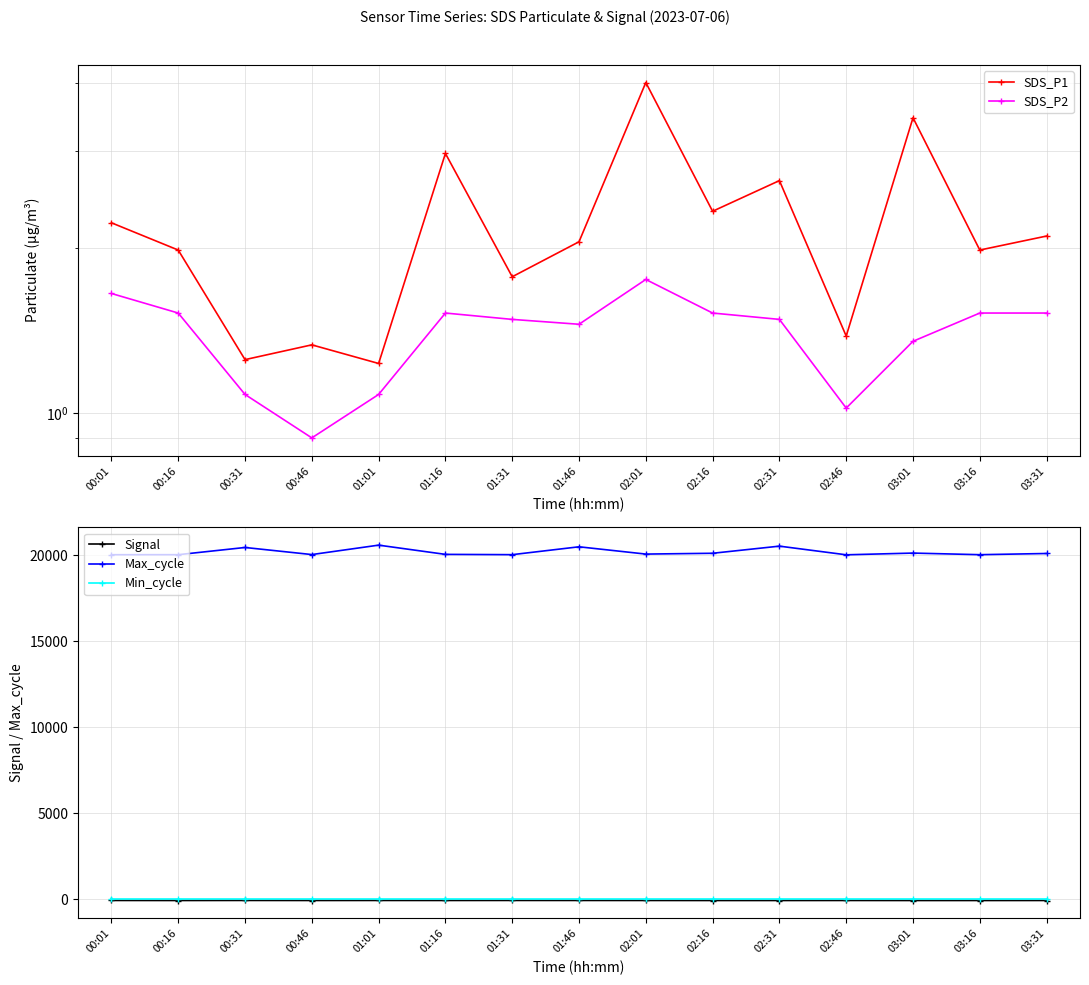

Reading right to left, what are all the values shown in this chart?

SDS_P1: 2.1	2.0	3.5	1.4	2.6	2.3	4.0	2.0	1.8	3.0	1.2	1.3	1.2	2.0	2.2
SDS_P2: 1.5	1.5	1.4	1.0	1.5	1.5	1.8	1.4	1.5	1.5	1.1	0.9	1.1	1.5	1.6
Signal: -86.0	-87.0	-87.0	-85.0	-87.0	-87.0	-85.0	-84.0	-83.0	-85.0	-84.0	-86.0	-83.0	-87.0	-84.0
Max_cycle: 20103.0	20034.0	20127.0	20027.0	20531.0	20116.0	20069.0	20493.0	20035.0	20052.0	20589.0	20041.0	20453.0	20034.0	20032.0
Min_cycle: 28.0	28.0	28.0	28.0	28.0	28.0	28.0	28.0	28.0	28.0	28.0	28.0	28.0	28.0	28.0